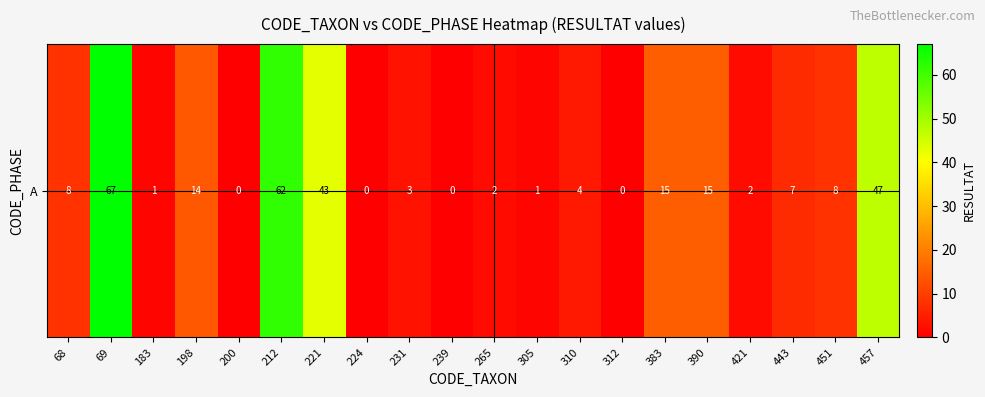

What is the change in value from 224 to 421?

+2